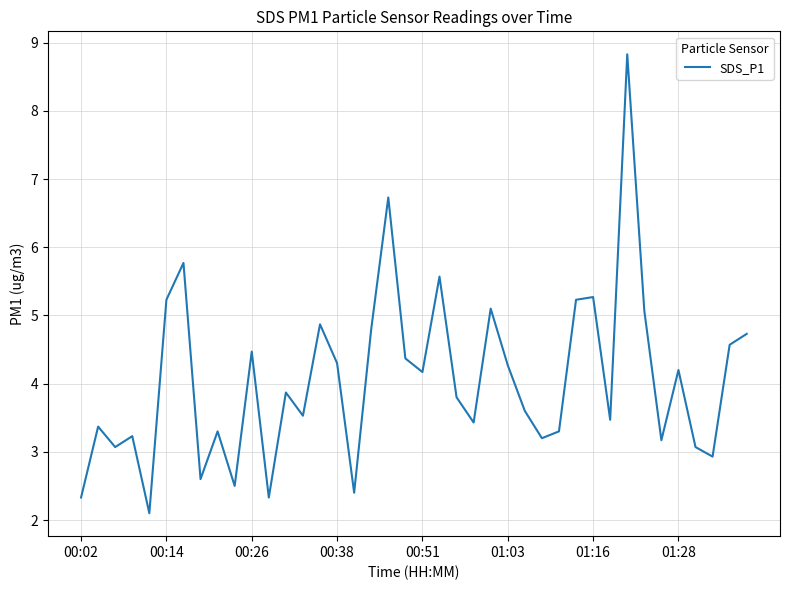

What is the minimum value shown in the chart?

2.1